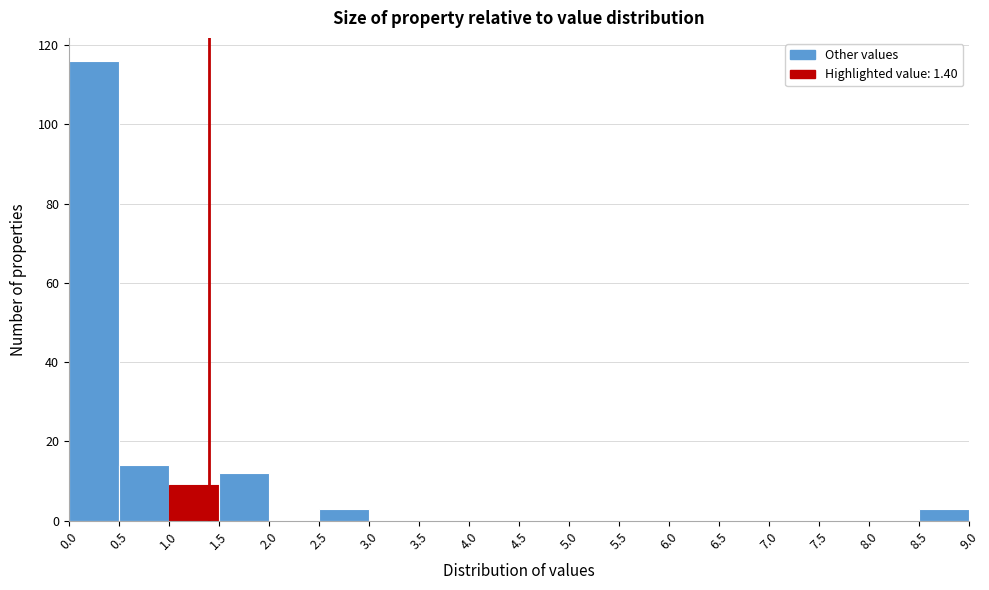

Over which range of the x-axis is the bar tallest?

0.0 to 0.5